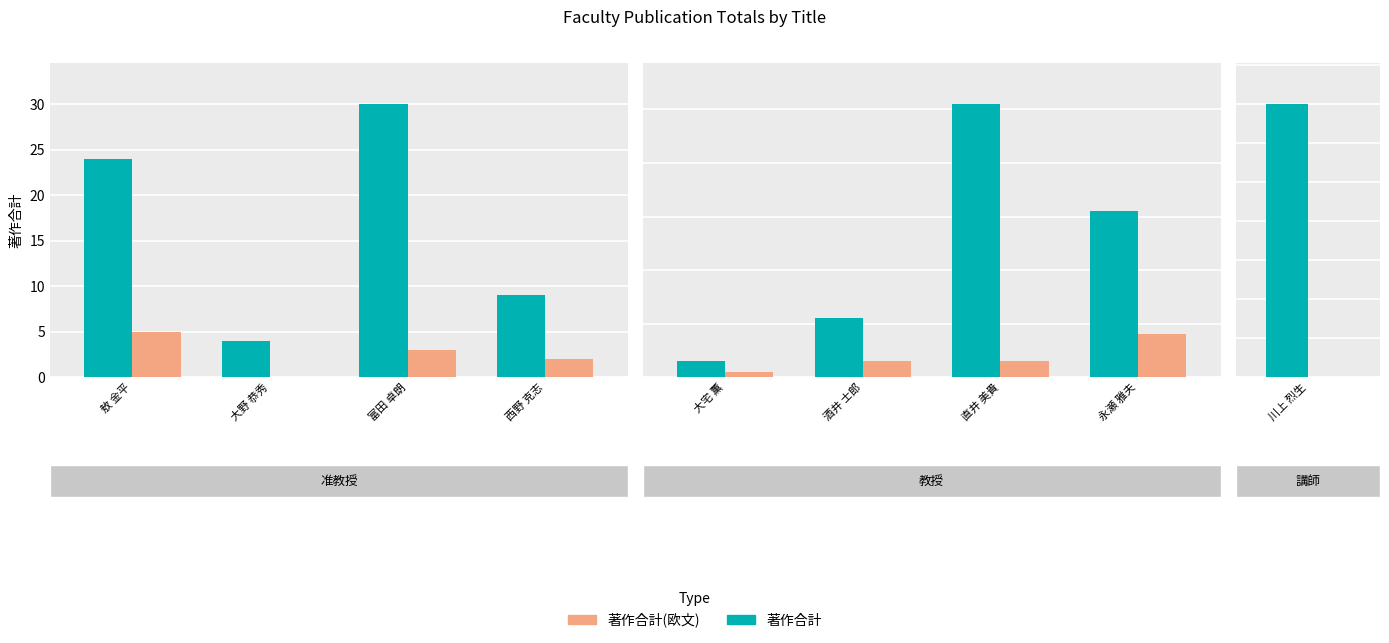

Is the value of 著作合計 at 永瀬 雅夫 greater than the value of 著作合計(欧文) at 永瀬 雅夫?

Yes